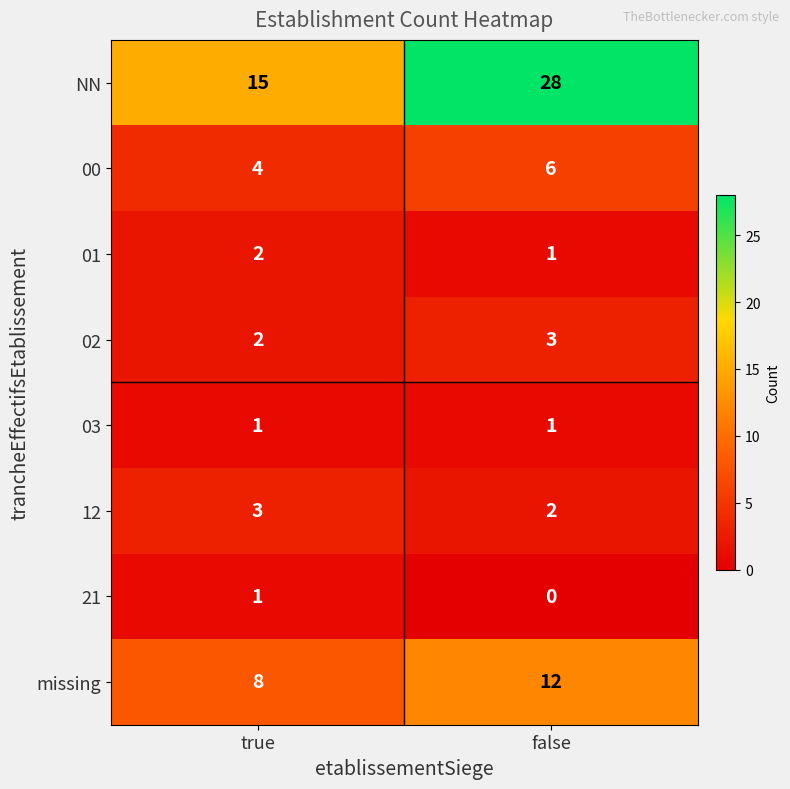

What is the difference between the highest and lowest values at true?

14